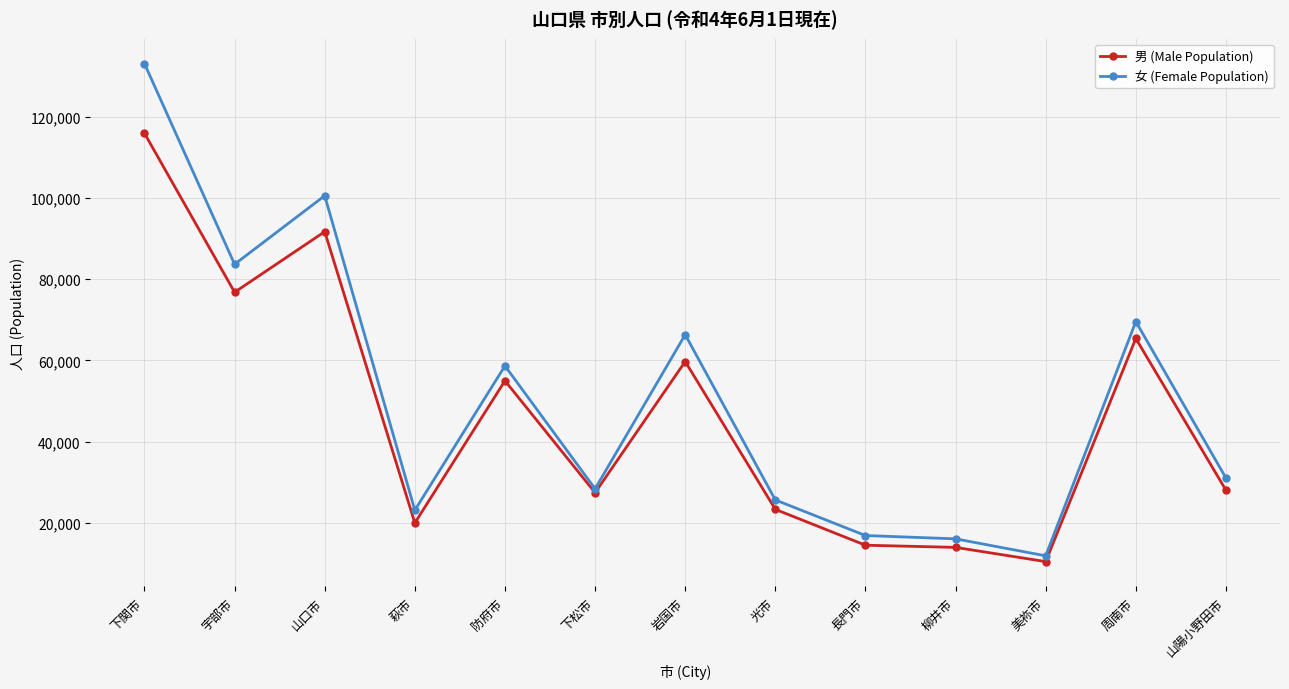

What is the spread (max minus min) of values at 下松市?

951